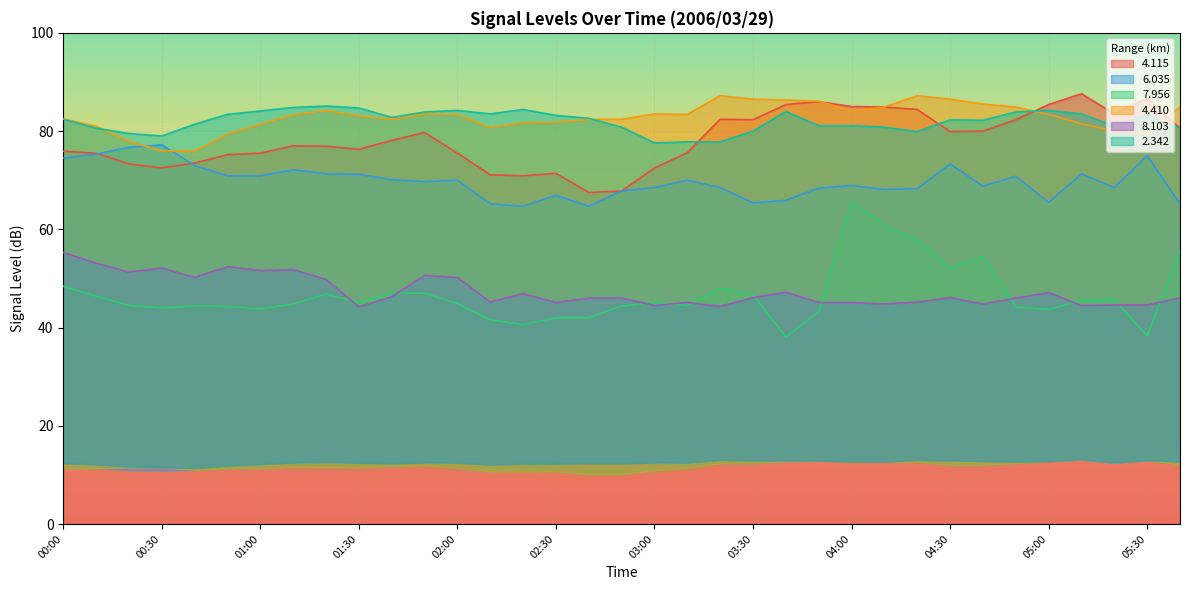

How many interior local valleys does the 6.035 series have?

8